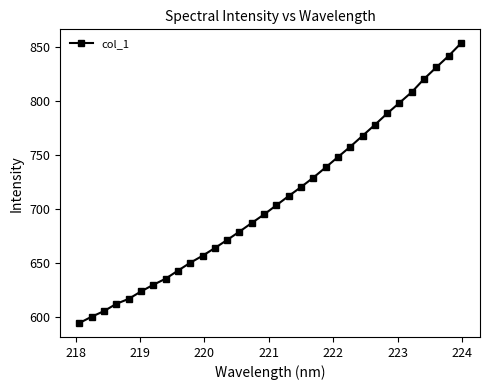

What is the difference between the maximum and minimum values?

259.0